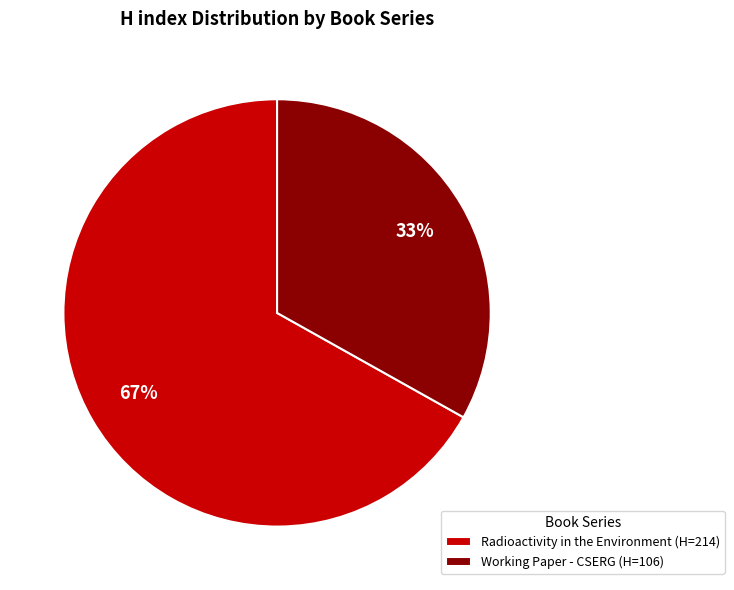

Count the number of slices in the pie.

2